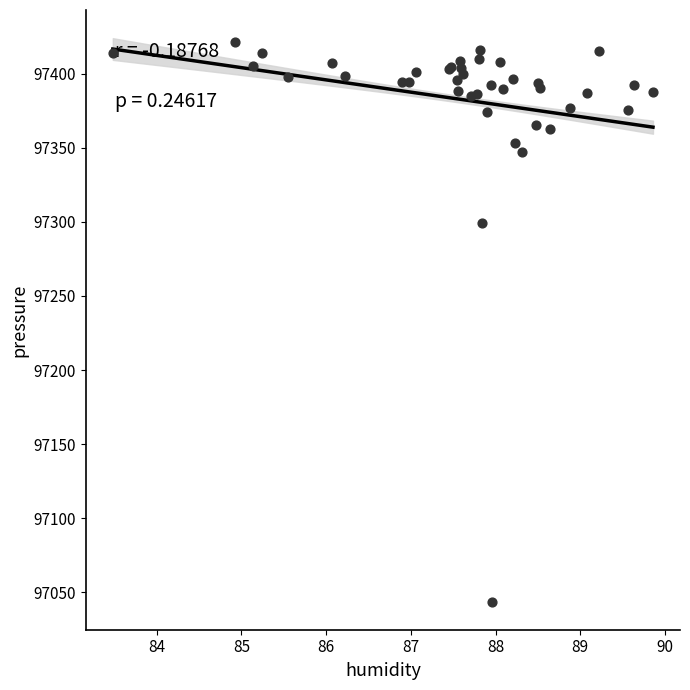

What Y value in the scatter plot is closest to 97232?

97299.6